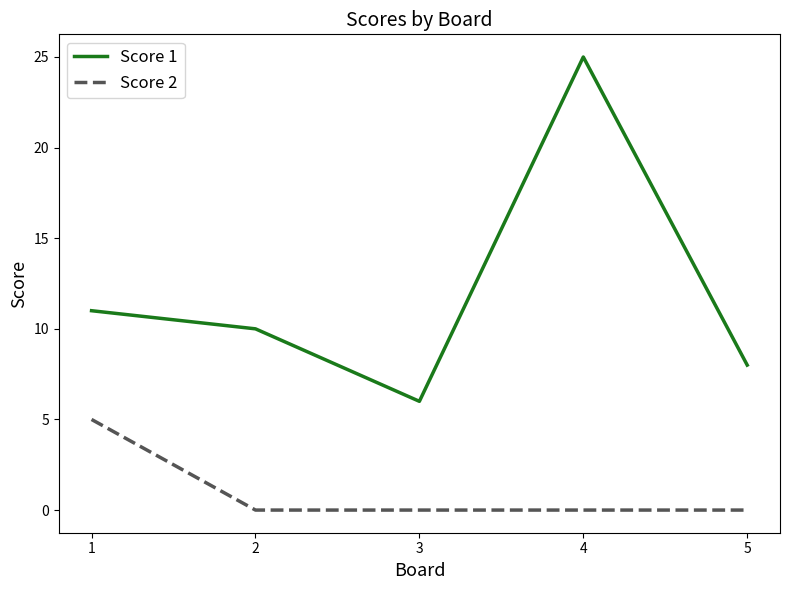

At which category does Score 1 reach its first local valley?

3